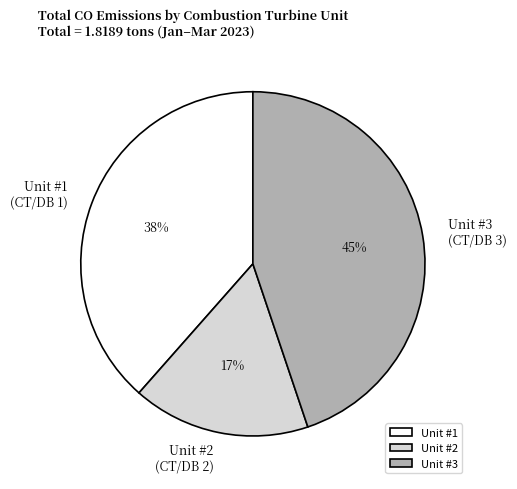

Do Unit #1 (CT/DB 1) and Unit #3 (CT/DB 3) together represent more than half of the pie?

Yes